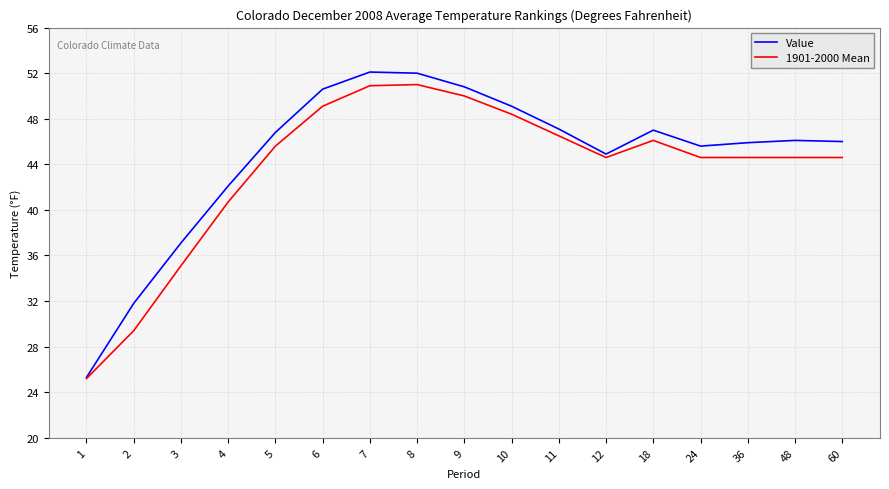

Is the value of 1901-2000 Mean at 18 greater than the value of Value at 6?

No